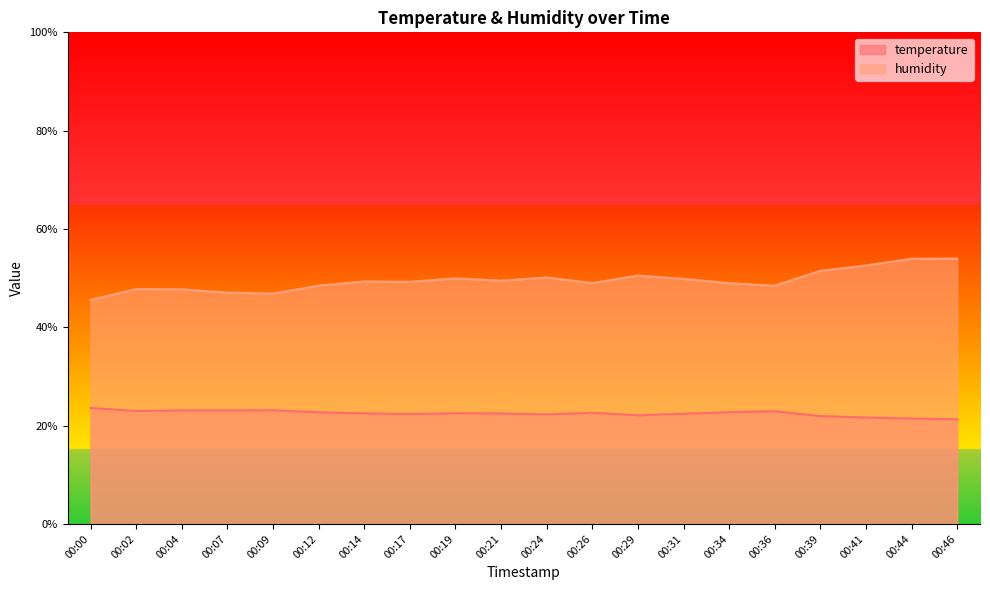

What is the average value of the temperature series?

22.5